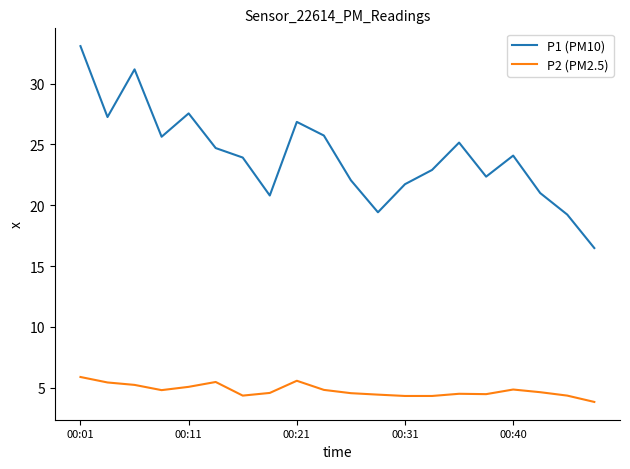

What is the maximum value shown in the chart?

33.1